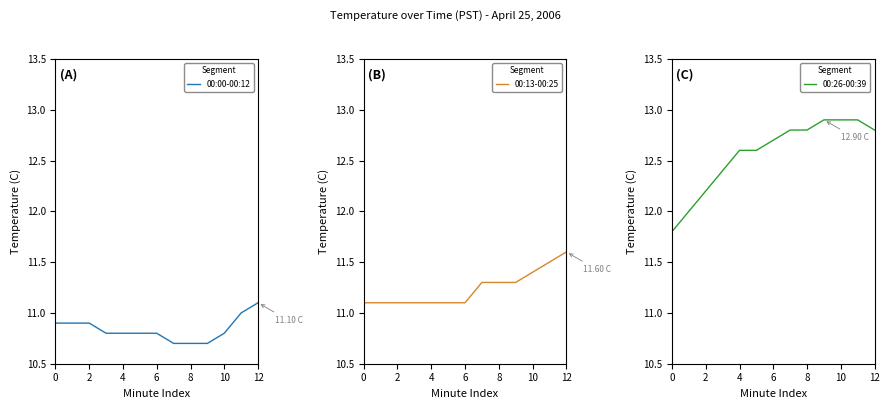

What are all the series names shown in the legend?

00:00-00:12, 00:13-00:25, 00:26-00:39